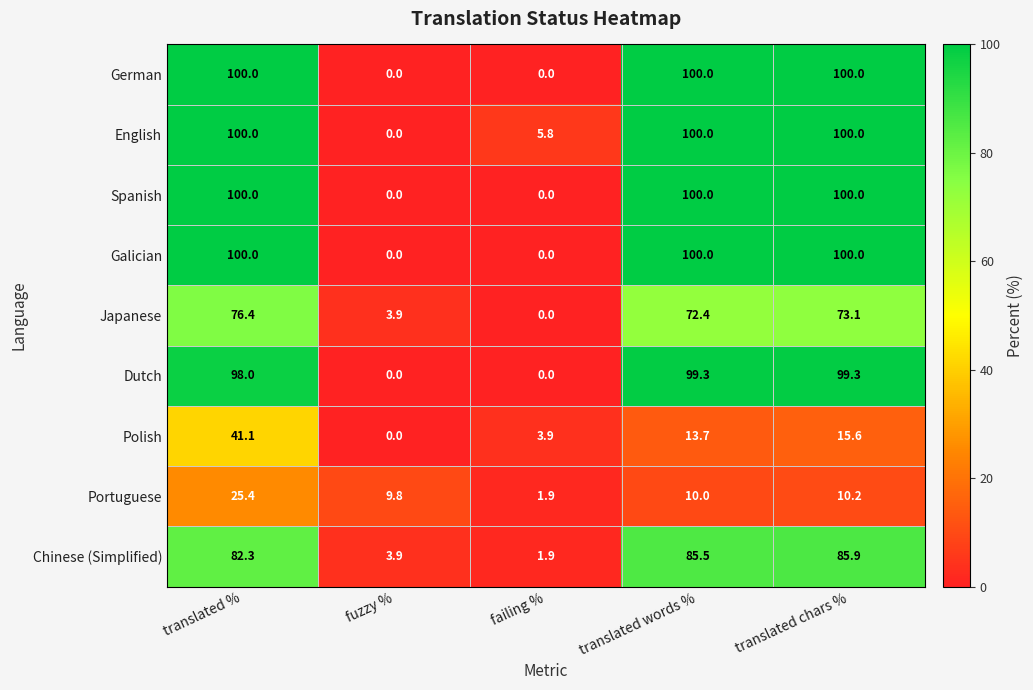

What is the average value of the Japanese series?

45.2